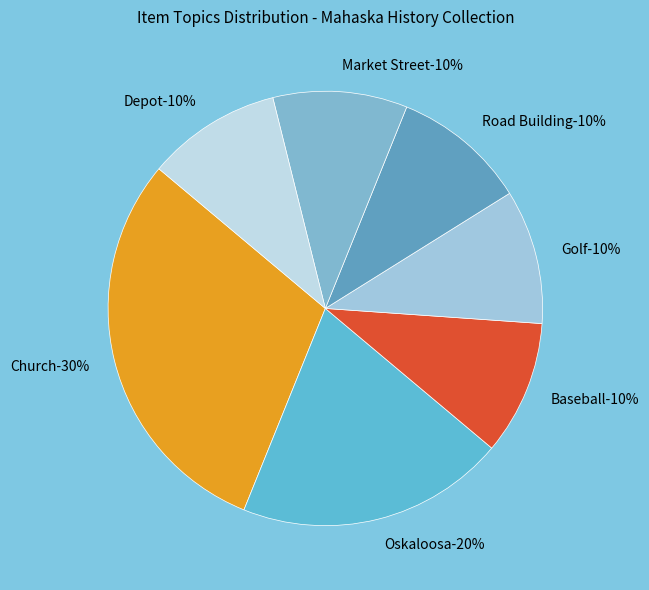

Is Road Building the majority of the pie?

No